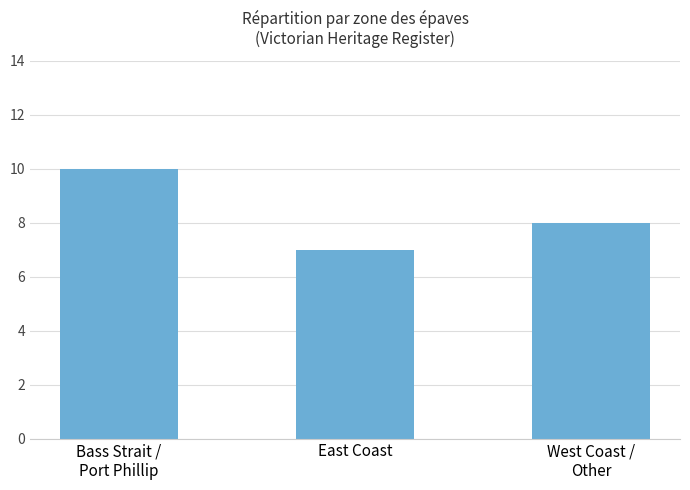

At which label does the data first exceed 8?

Bass Strait /
Port Phillip